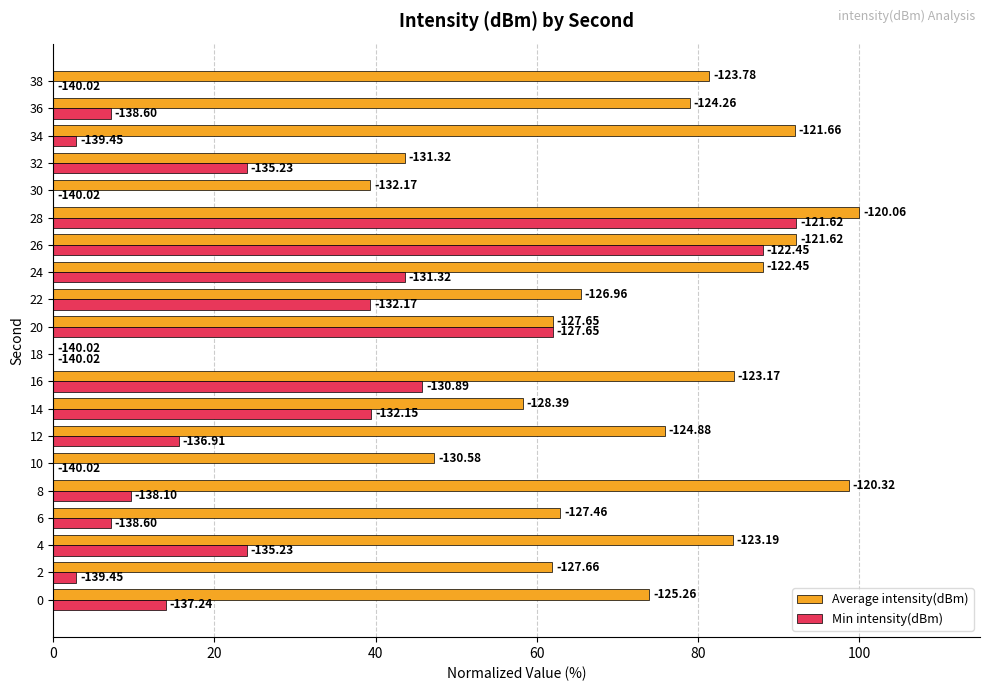

List the series in order of their overall mean, lowest first.

Min intensity(dBm), Average intensity(dBm)